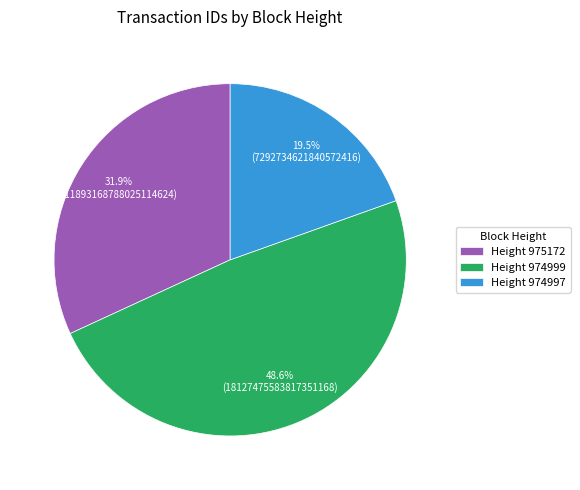

Between Height 974997 and Height 974999, which is larger?

Height 974999